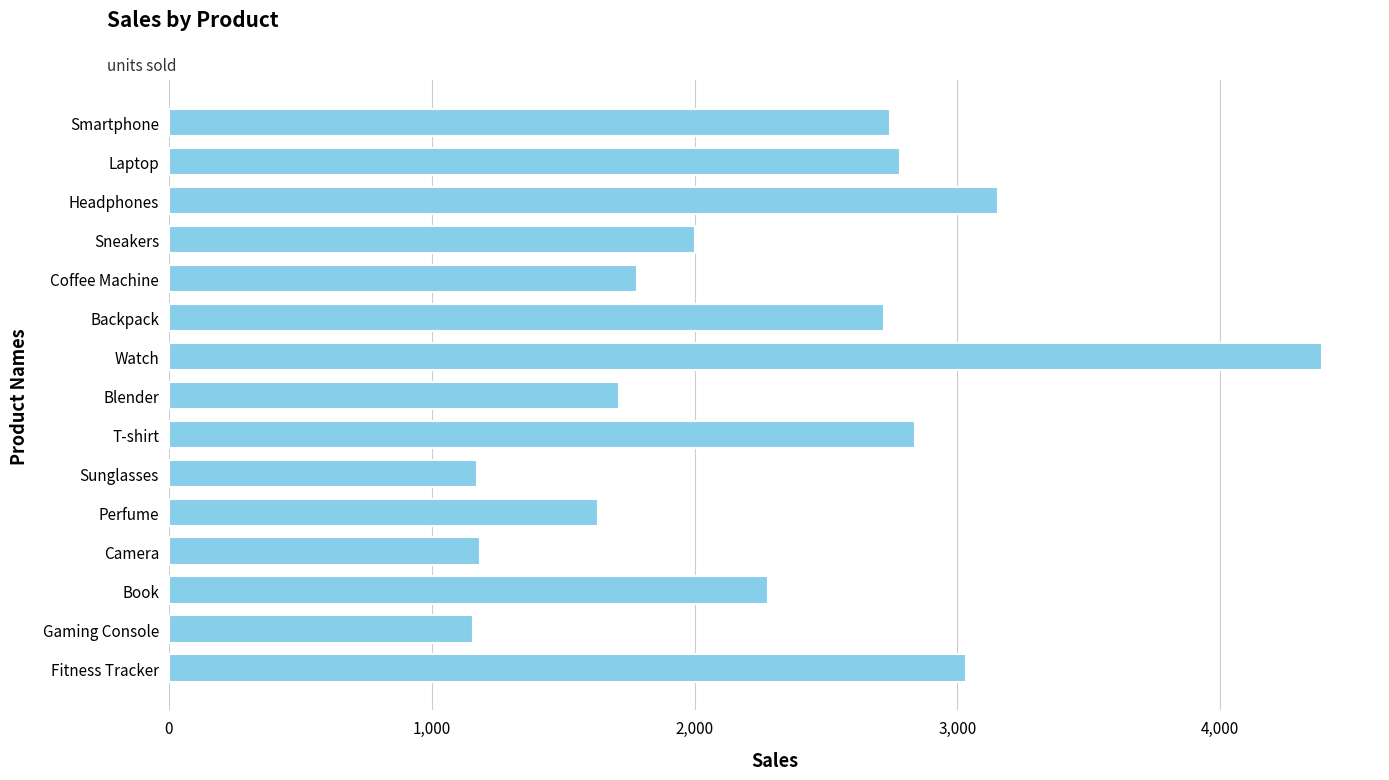

Read the value at Headphones.

3155